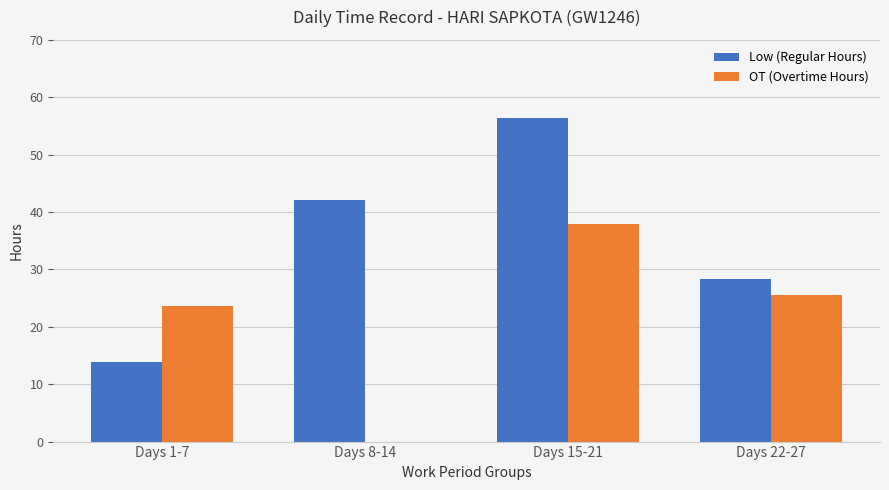

Which series has the largest total across all categories?

Low (Regular Hours)